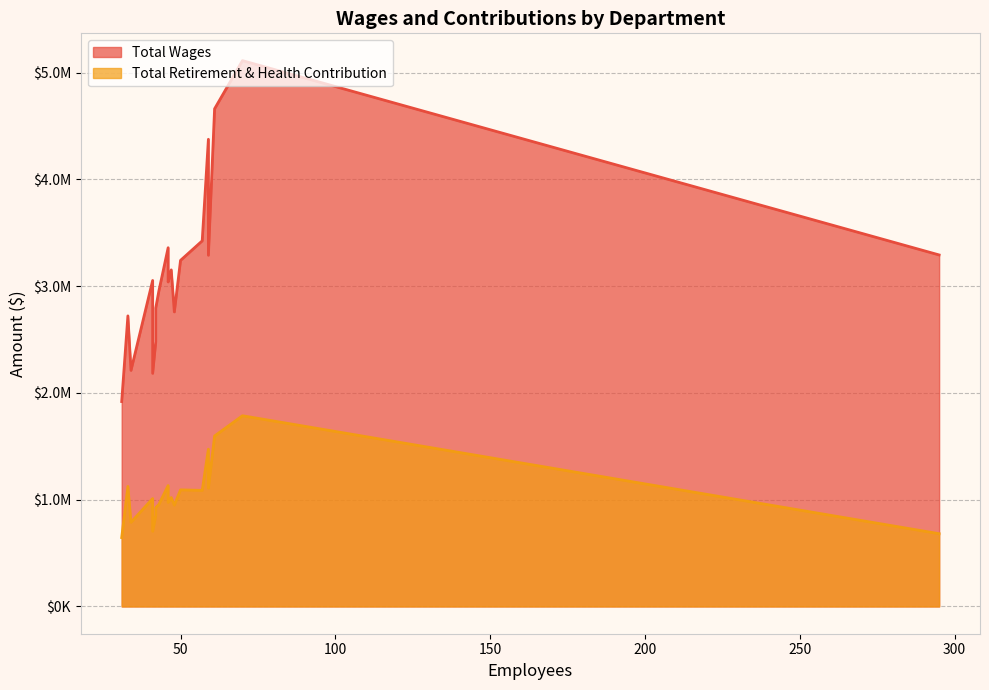

Rank the series at Evergreen School from highest to lowest value.

Total Wages, Total Retirement & Health Contribution